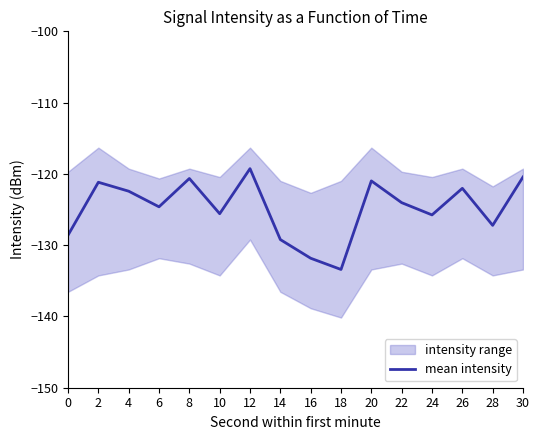

True or false: mean intensity has a value of -120.6 at 8.

True